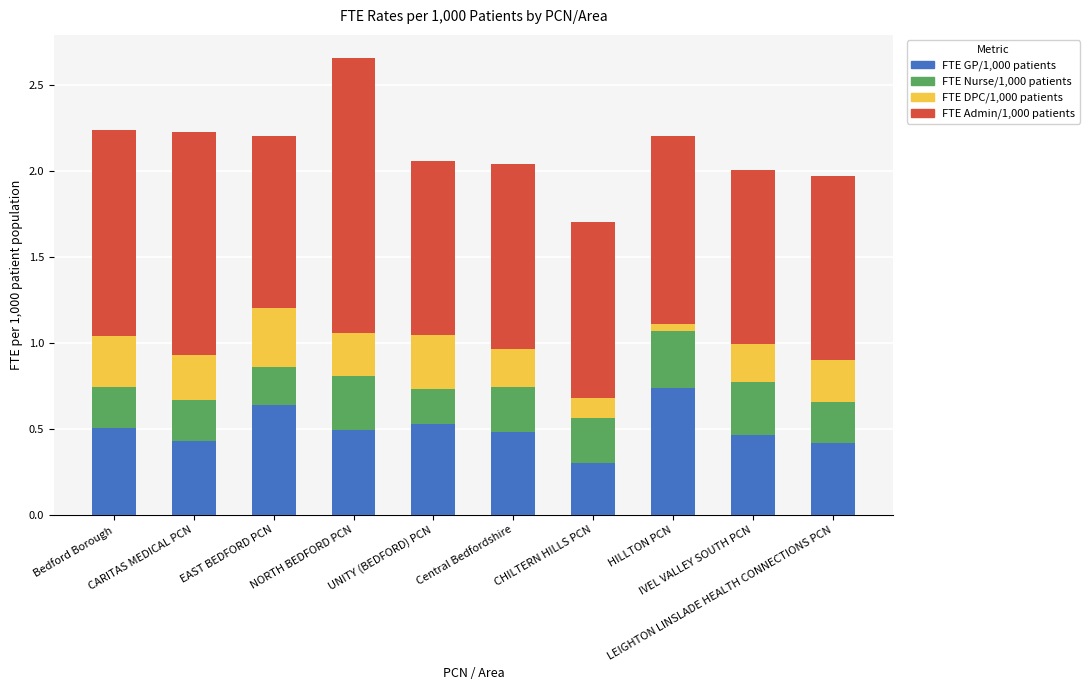

What is the sum of all FTE GP/1,000 patients values?

5.0